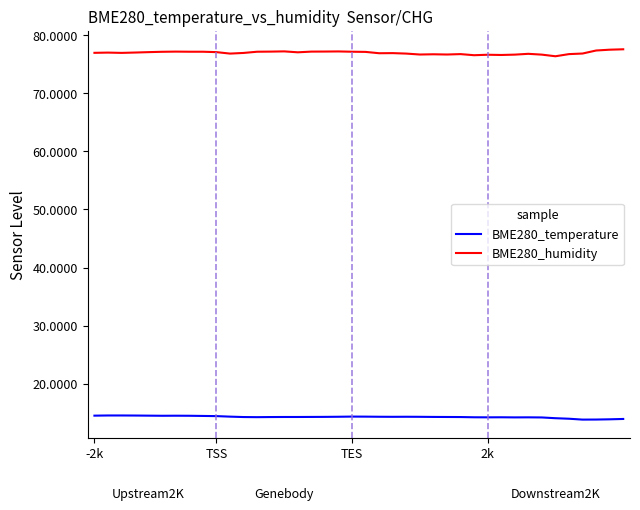

List the series in order of their overall mean, lowest first.

BME280_temperature, BME280_humidity